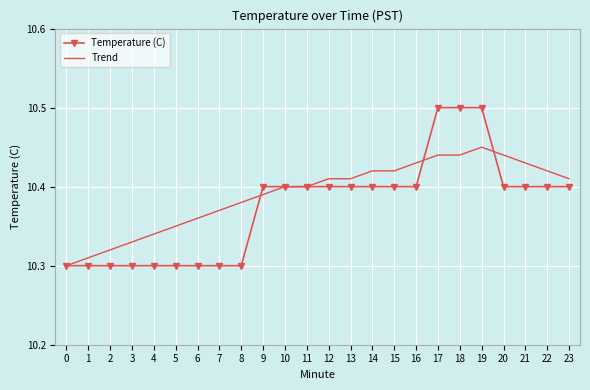

What is the greatest value displayed?

10.5